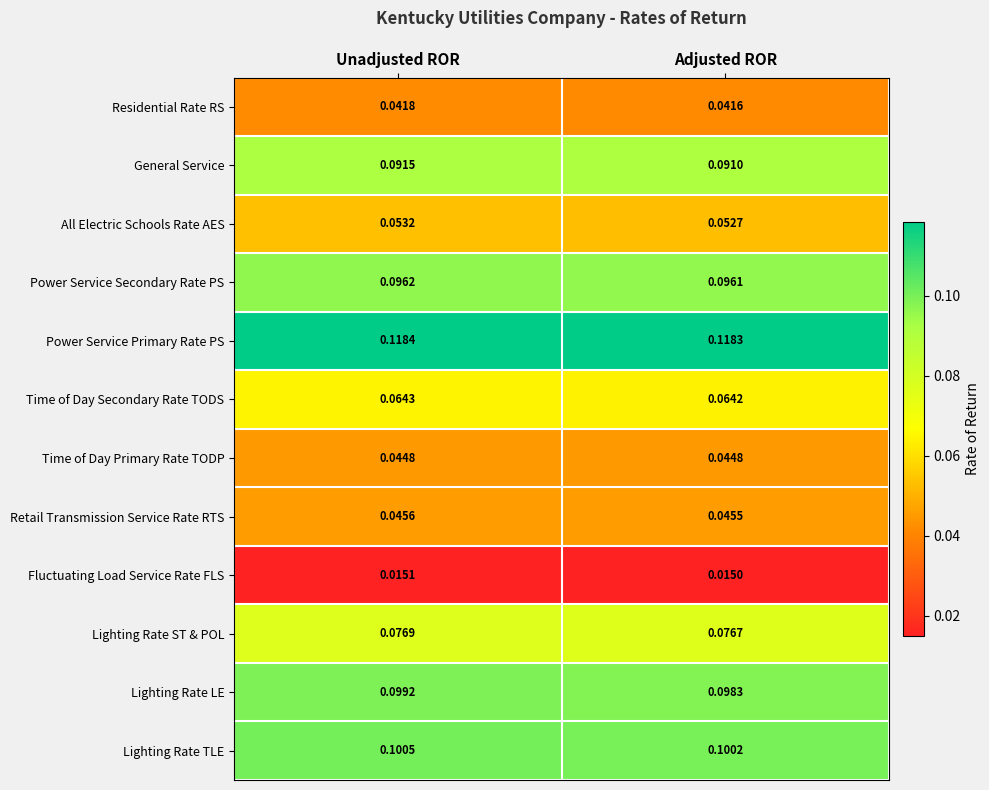

Is the value of Time of Day Secondary Rate TODS at Adjusted ROR greater than the value of Lighting Rate LE at Adjusted ROR?

No